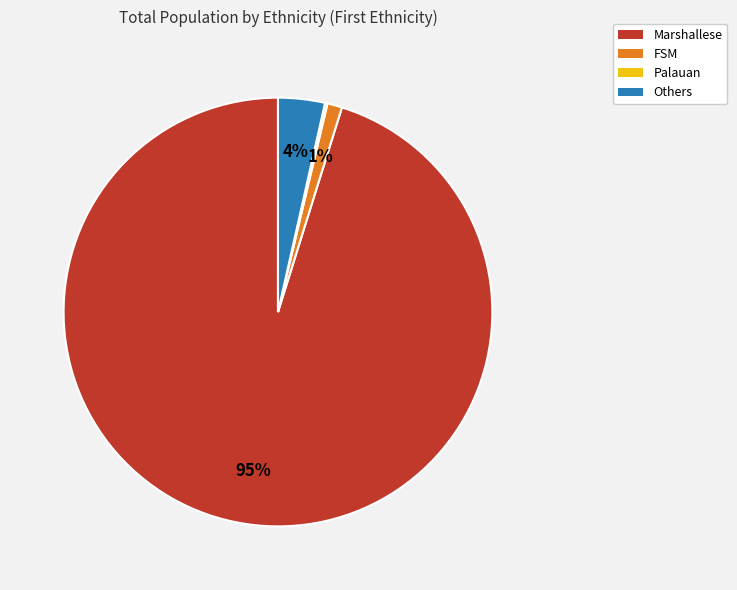

What is the largest slice in the pie chart?

Marshallese